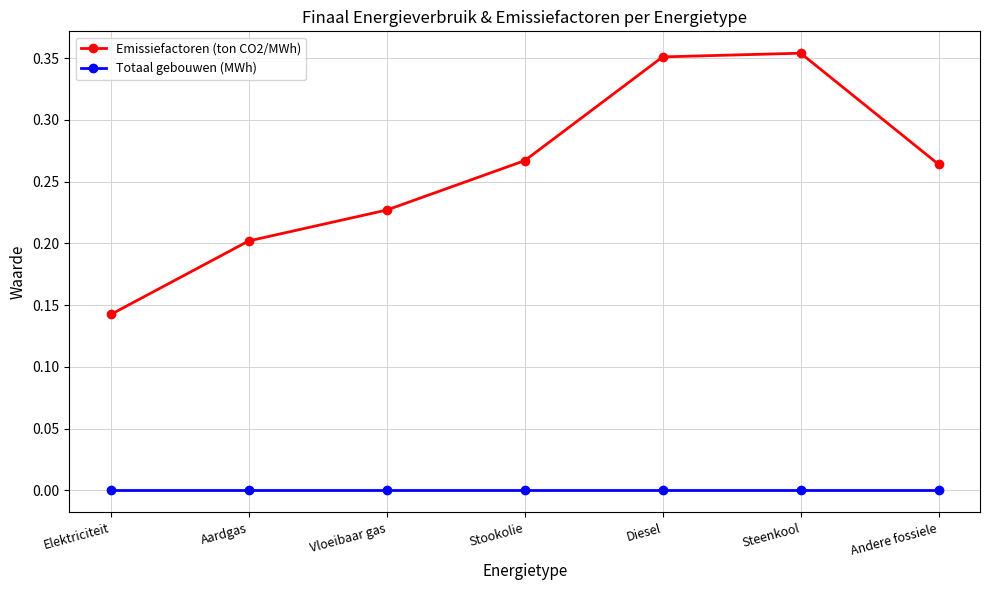

At Elektriciteit, list the series in order from smallest to largest.

Totaal gebouwen (MWh), Emissiefactoren (ton CO2/MWh)